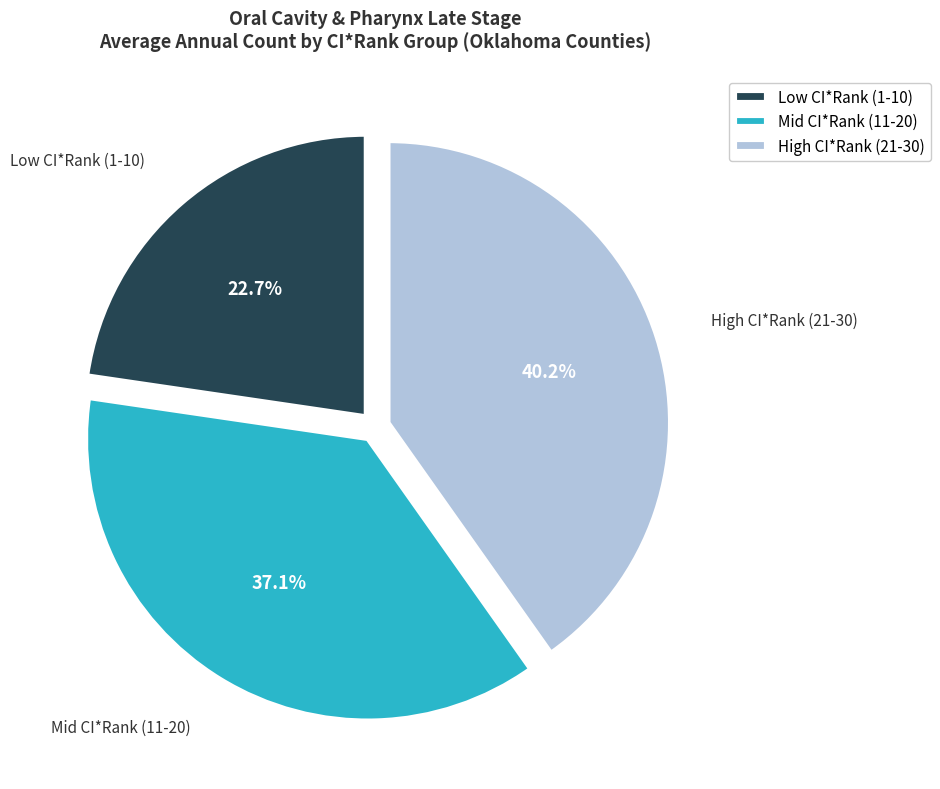

Rank the categories by value from lowest to highest.

Low CI*Rank (1-10), Mid CI*Rank (11-20), High CI*Rank (21-30)